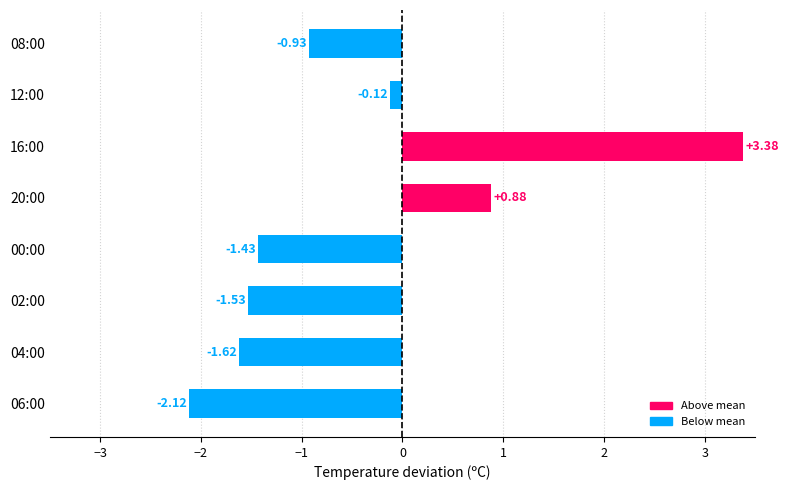

How many data points are above 0?

2